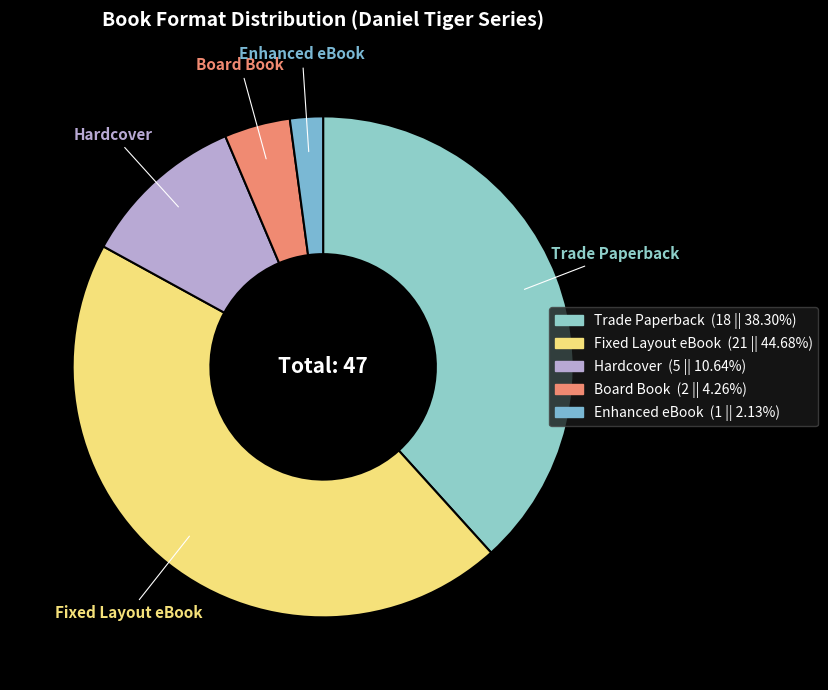

Rank the categories by value from highest to lowest.

Fixed Layout eBook, Trade Paperback, Hardcover, Board Book, Enhanced eBook